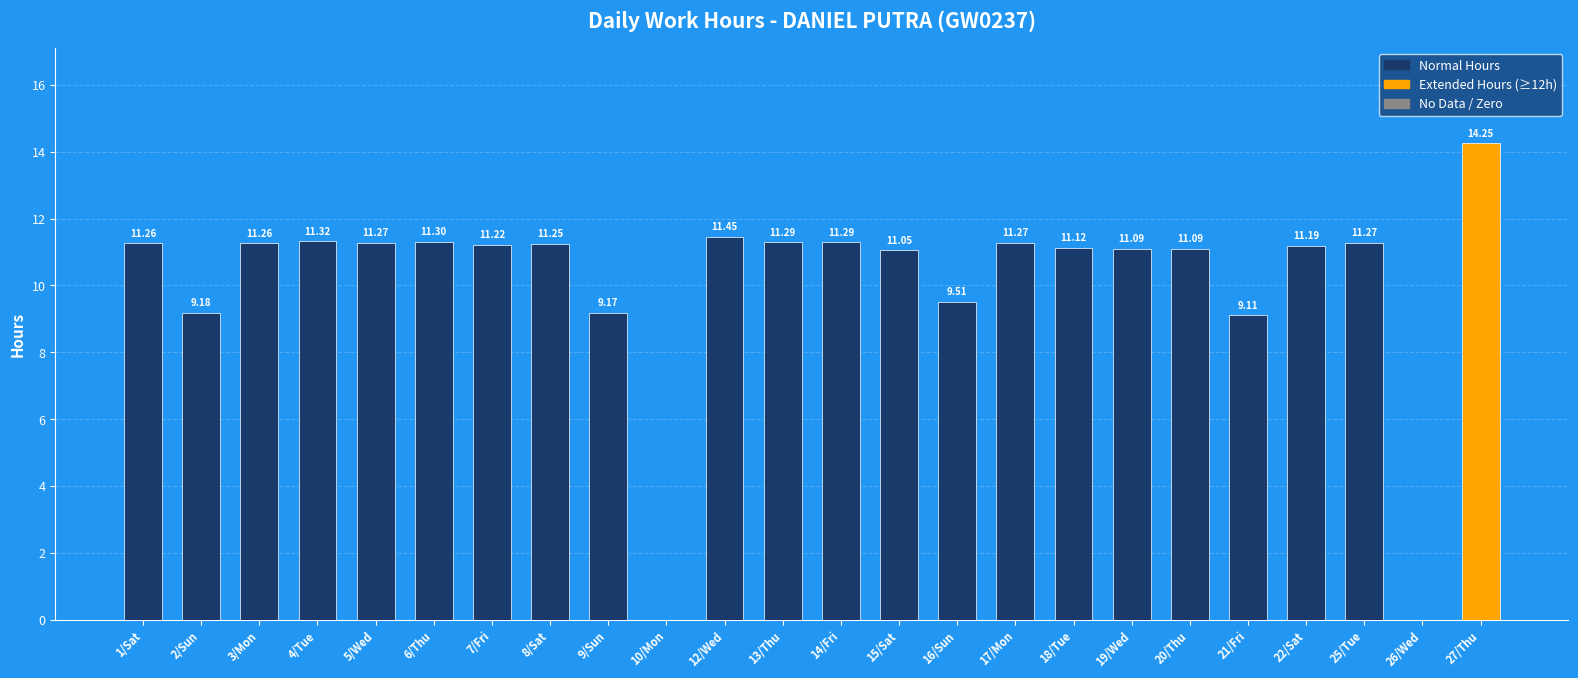

At which label is the value closest to 7?

21/Fri